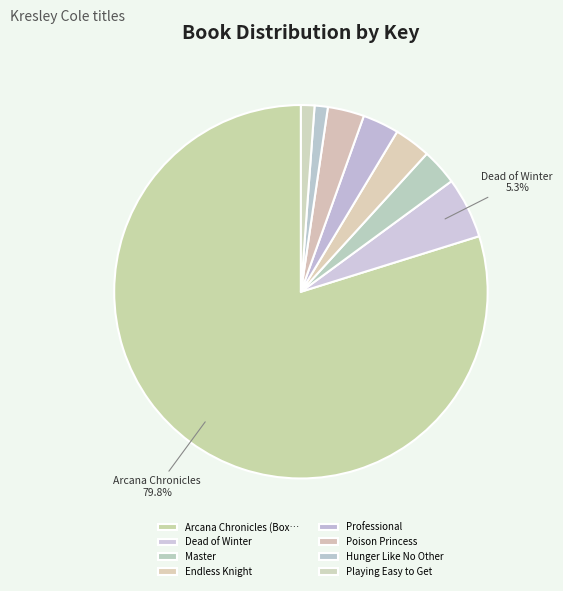

How many segments does this pie chart have?

8